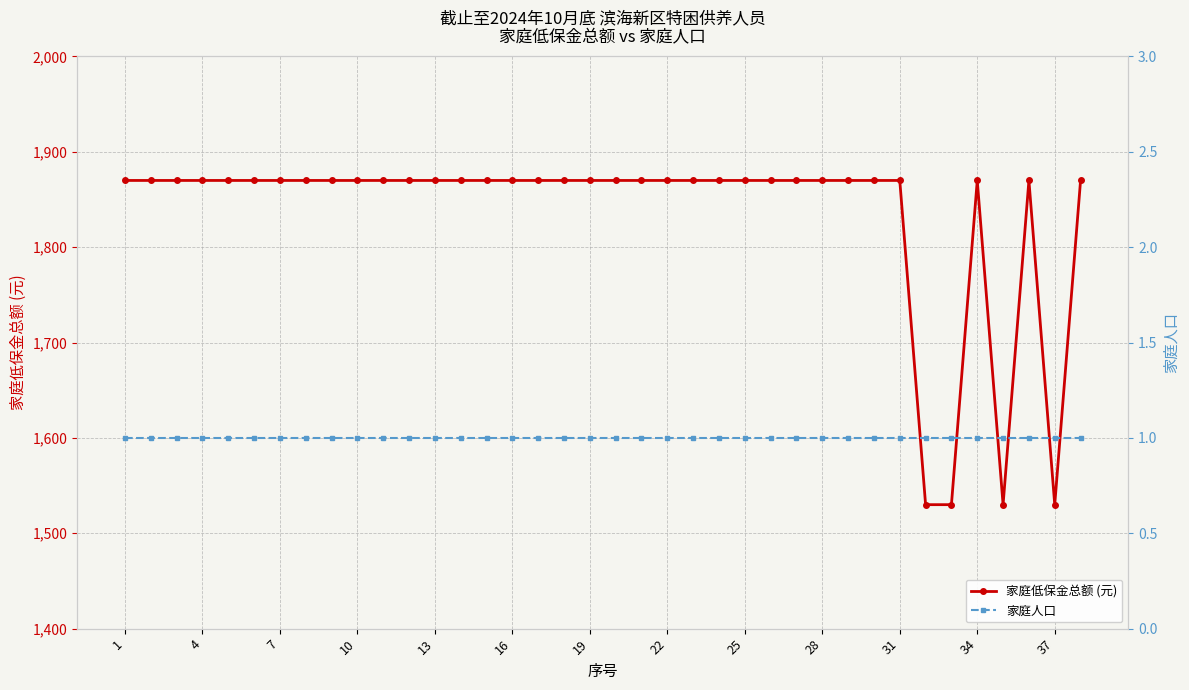

Does the chart have visible grid lines?

Yes